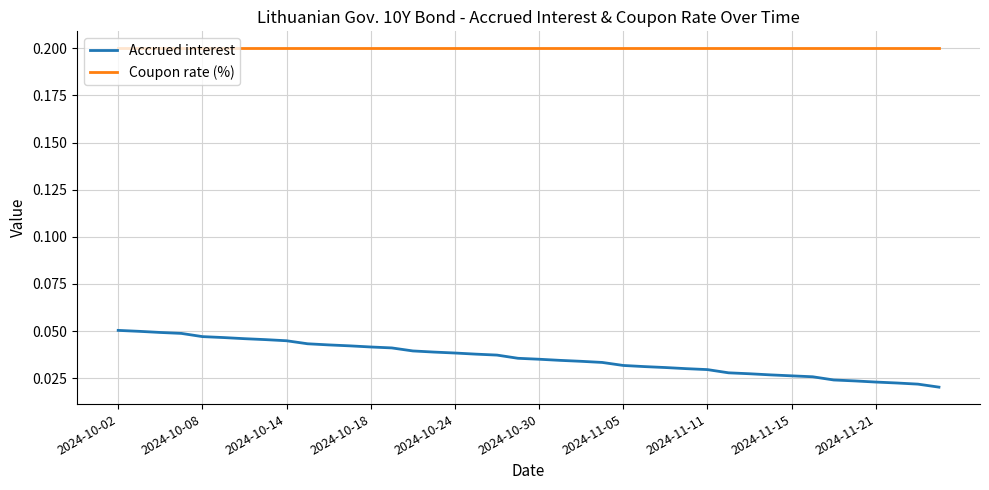

At how many categories does at least one series exceed 0?

40